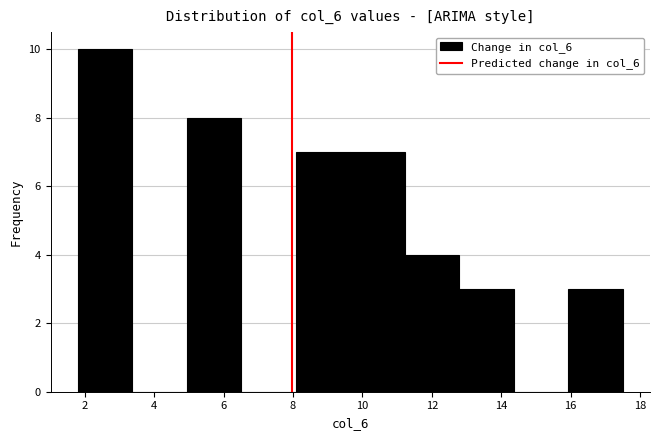

Which range on the x-axis has the tallest bar?

1.8 to 3.4